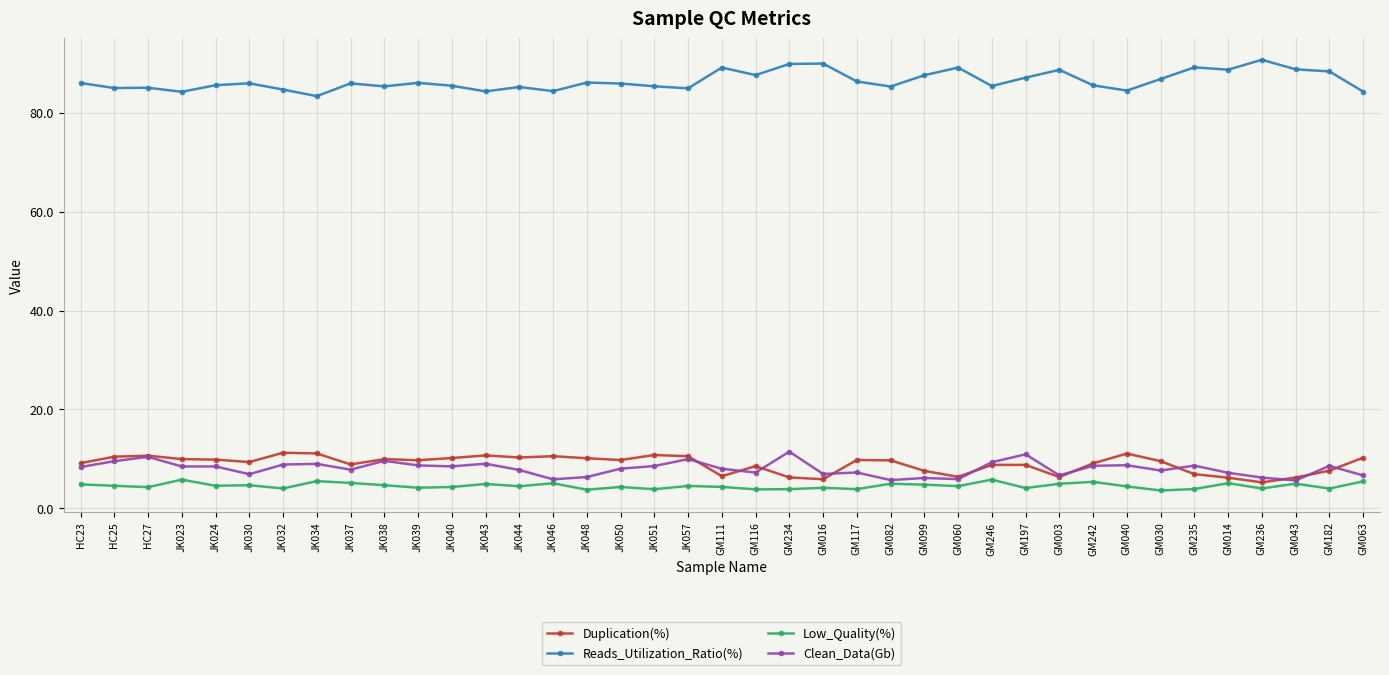

Between HC25 and JK046, which series saw the biggest shift?

Clean_Data(Gb)